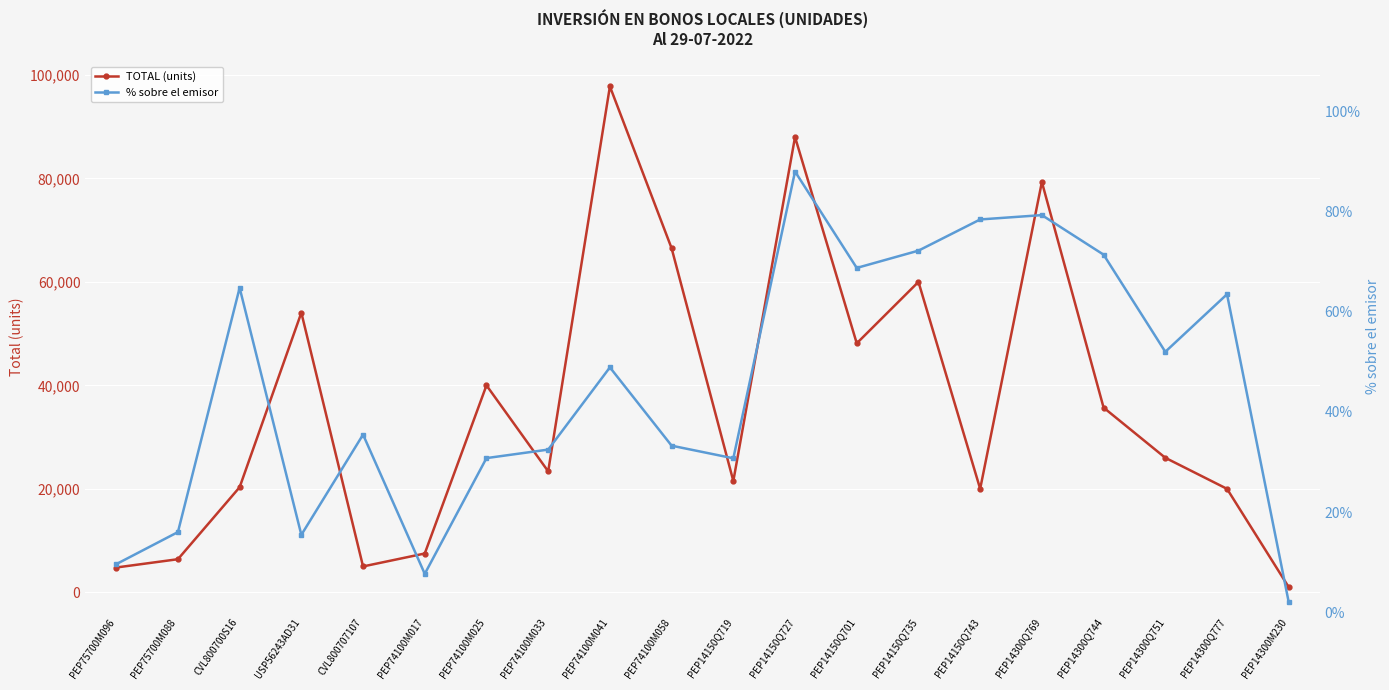

True or false: % sobre el emisor and TOTAL (units) intersect in this chart.

False